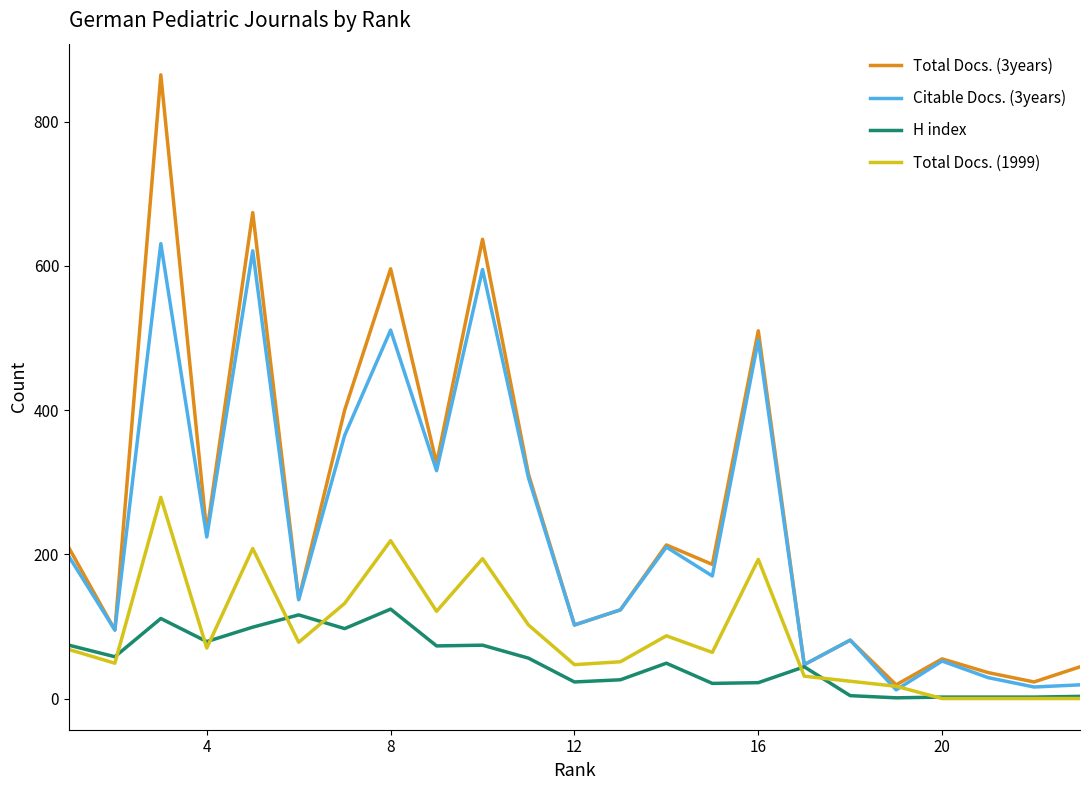

What are all the series names shown in the legend?

Total Docs. (3years), Citable Docs. (3years), H index, Total Docs. (1999)